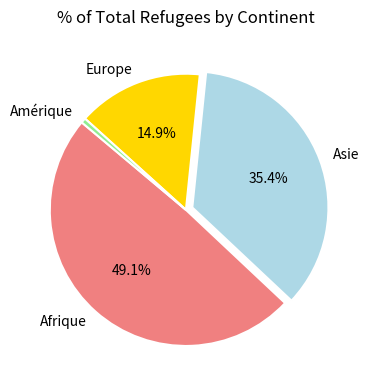

Rank the categories by value from lowest to highest.

Amérique, Europe, Asie, Afrique